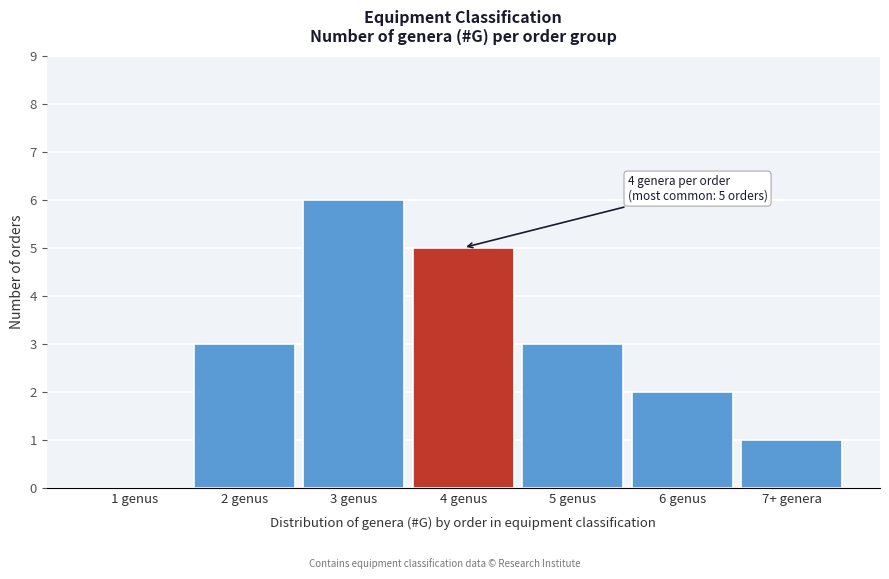

Reading left to right, extract all data points from this chart.

1 genus=0	2 genus=3	3 genus=6	4 genus=5	5 genus=3	6 genus=2	7+ genera=1